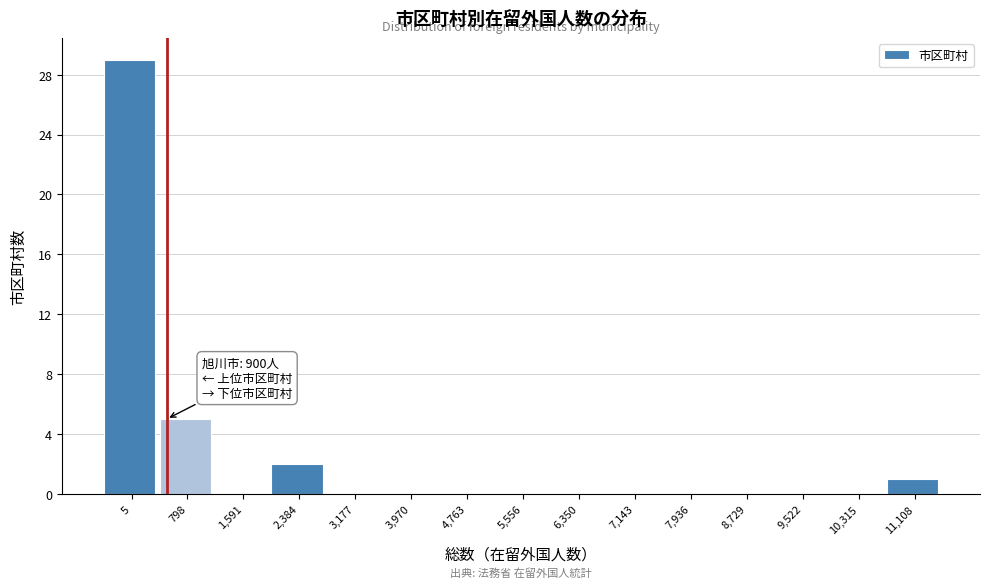

Reading left to right, extract all data points from this chart.

5=29	798=5	1,591=0	2,384=2	3,177=0	3,970=0	4,763=0	5,556=0	6,350=0	7,143=0	7,936=0	8,729=0	9,522=0	10,315=0	11,108=1